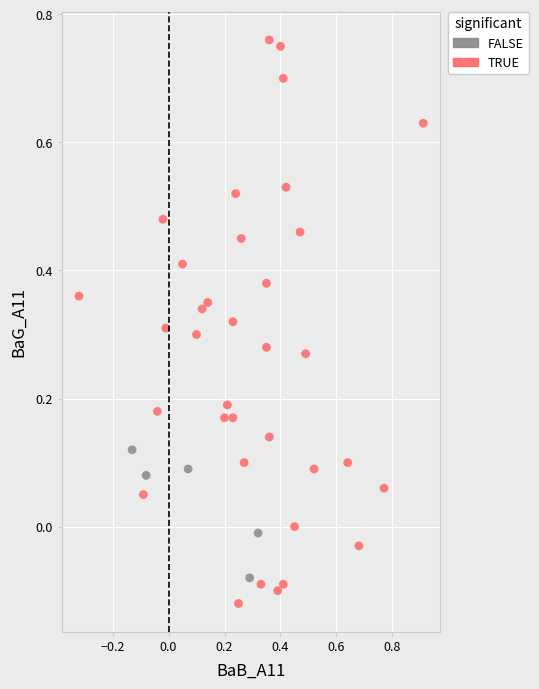

What are all the series names shown in the legend?

FALSE, TRUE